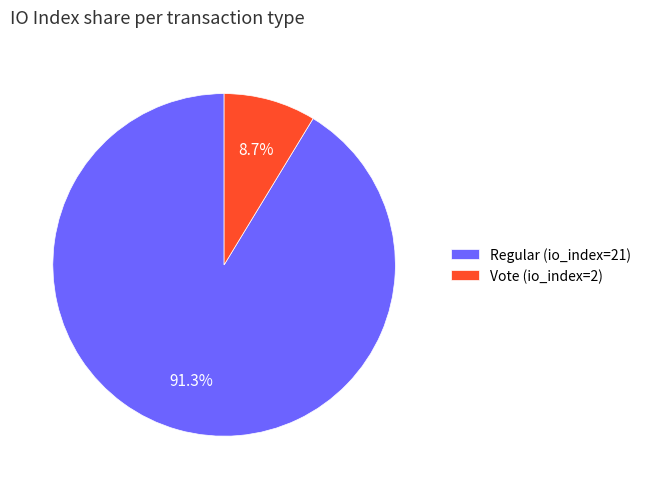

To the nearest percent, what portion does Regular (io_index=21) represent?

91%